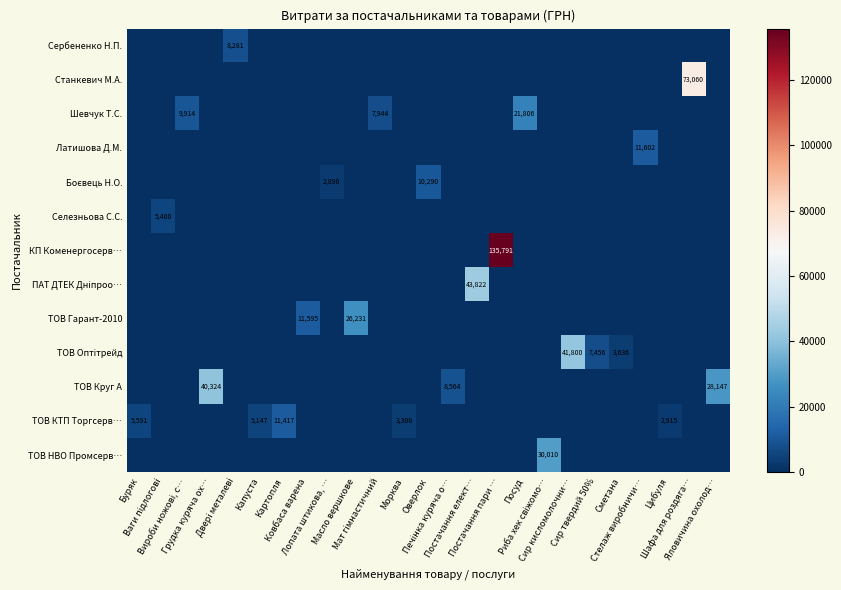

How many data points does each series have?

25